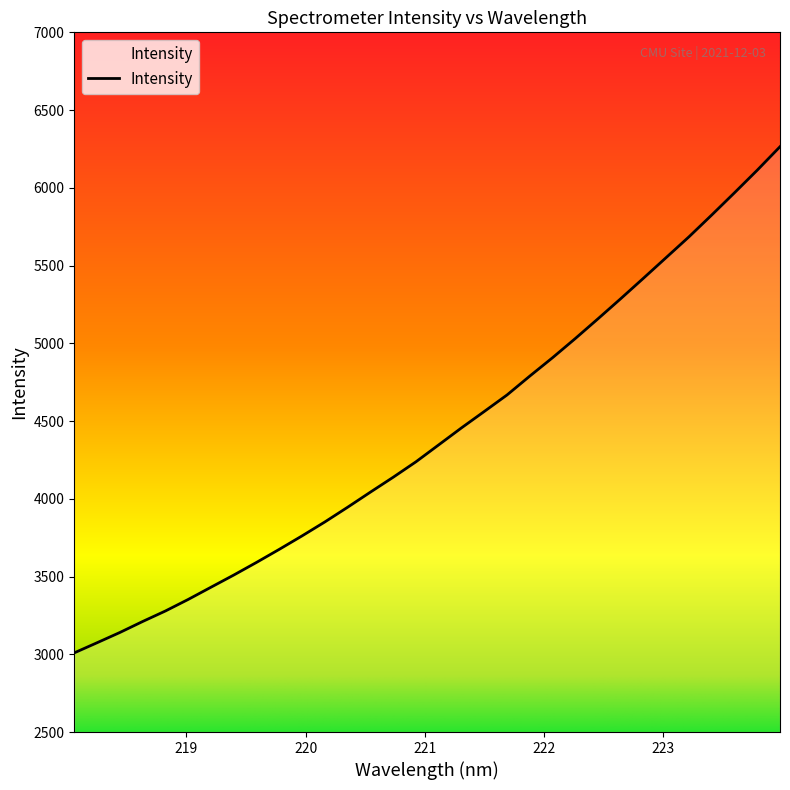

Does the chart display data point markers on the line(s)?

No